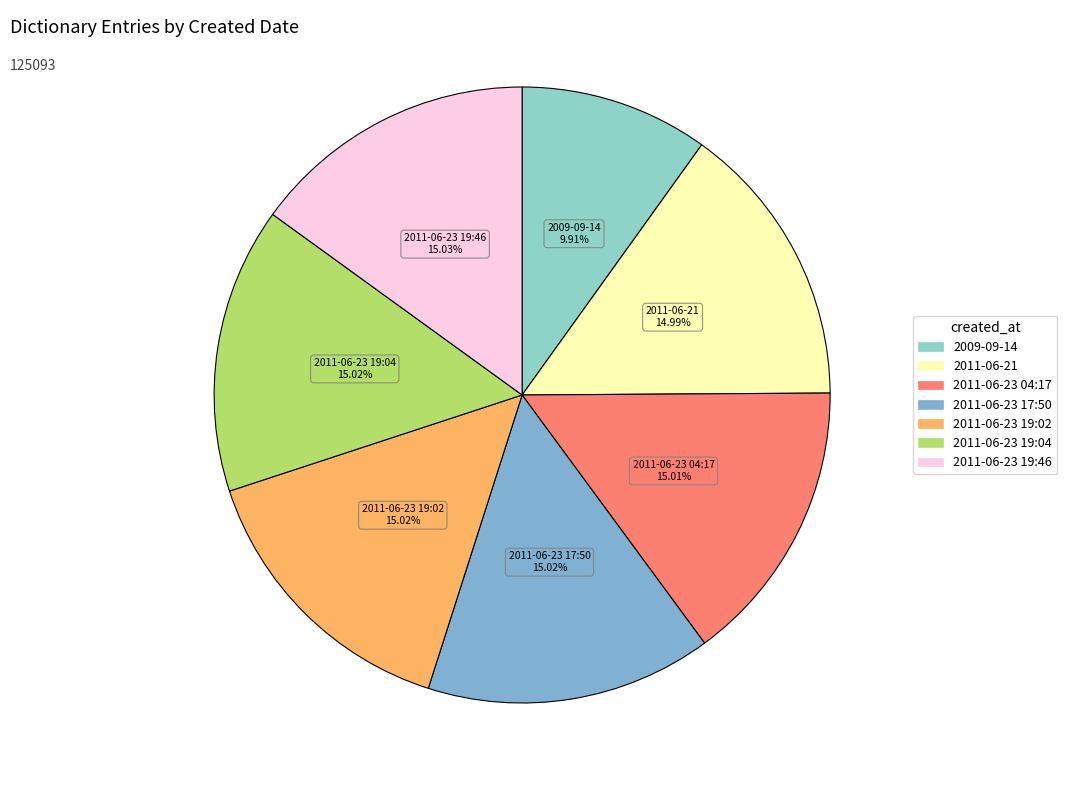

Is it true that 2011-06-21 is 22% of the pie?

False